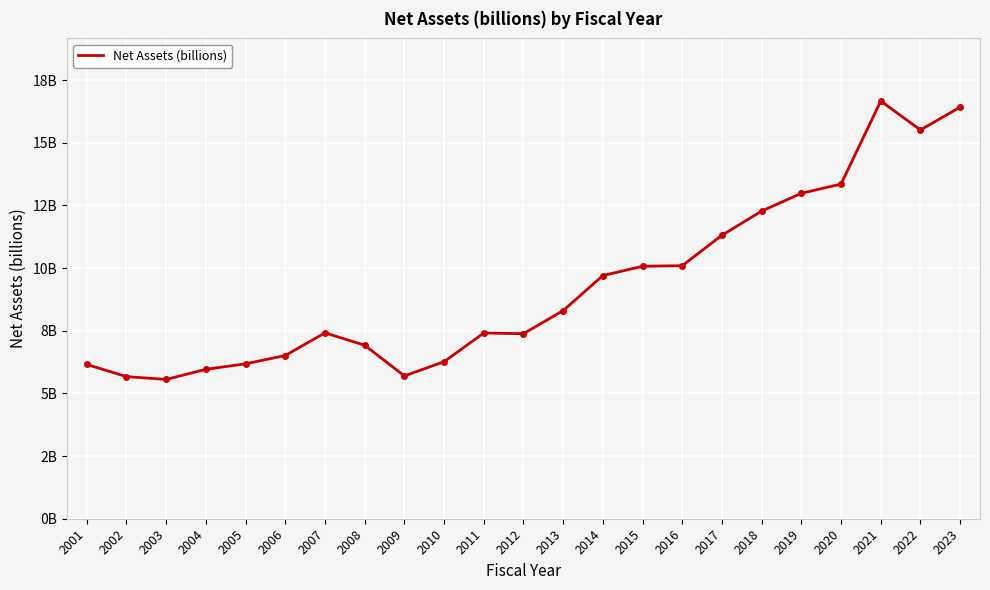

Which category has the highest value across all series?

2021